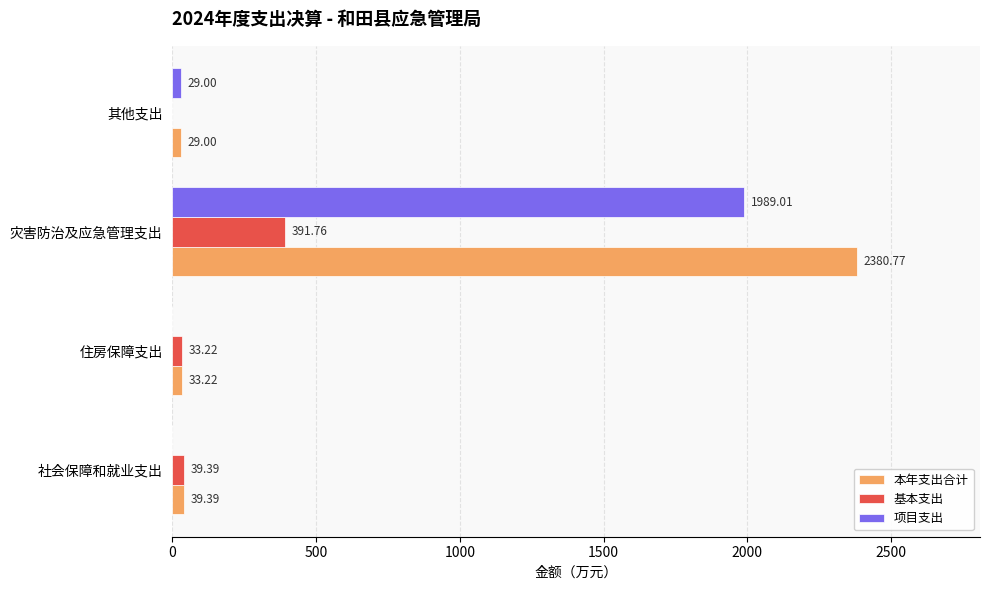

What are all the series names shown in the legend?

本年支出合计, 基本支出, 项目支出